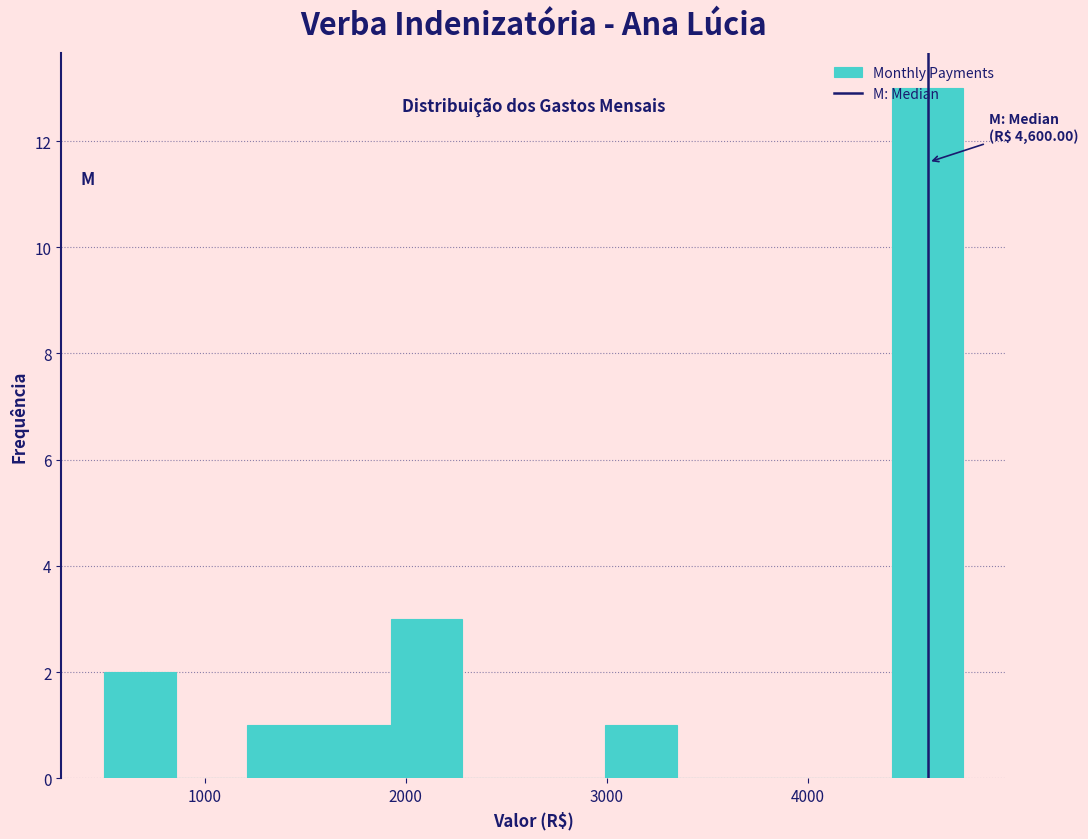

Read against the x-axis, roughly where is the centre of the tallest bar?

4600